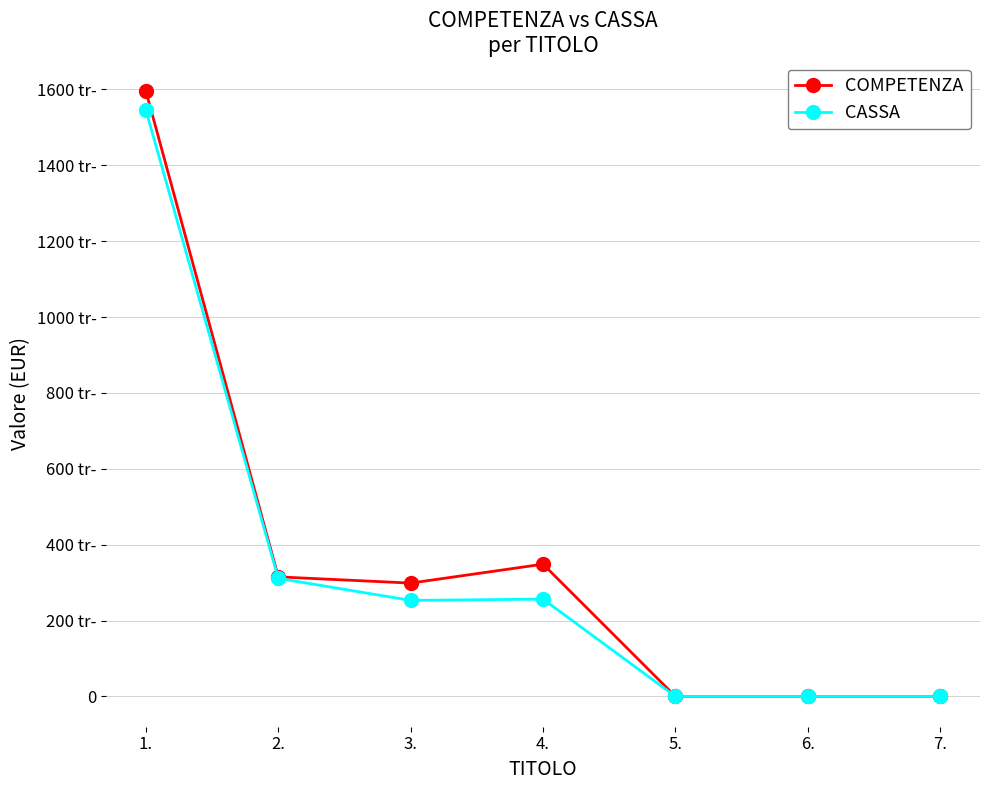

Reading left to right, list all the values displayed in this chart.

COMPETENZA: 1.=1595921.1	2.=315207.4	3.=298805.0	4.=348659.9	5.=0.0	6.=0.0	7.=0.0
CASSA: 1.=1545710.9	2.=311324.1	3.=253179.0	4.=256512.0	5.=0.0	6.=0.0	7.=0.0